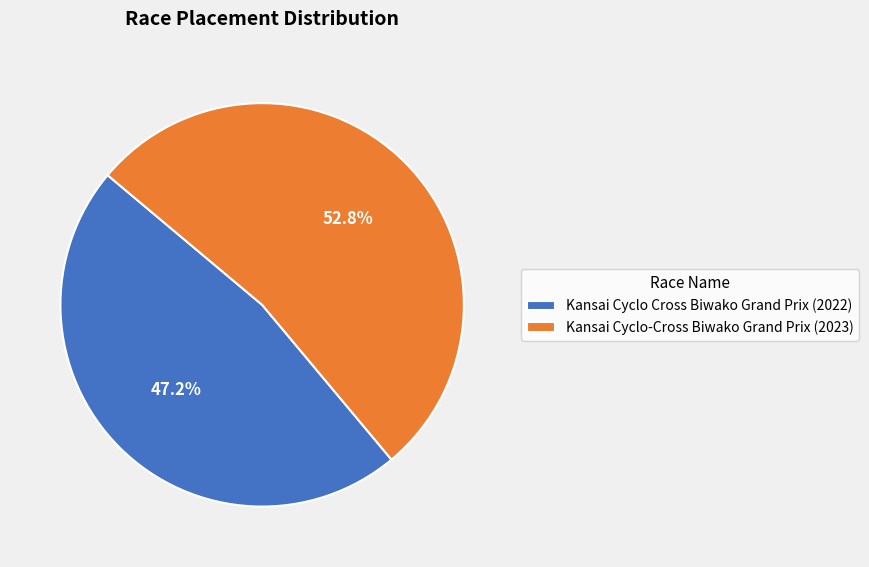

The Kansai Cyclo-Cross Biwako Grand Prix (2023) slice represents 61% of the pie. True or false?

False